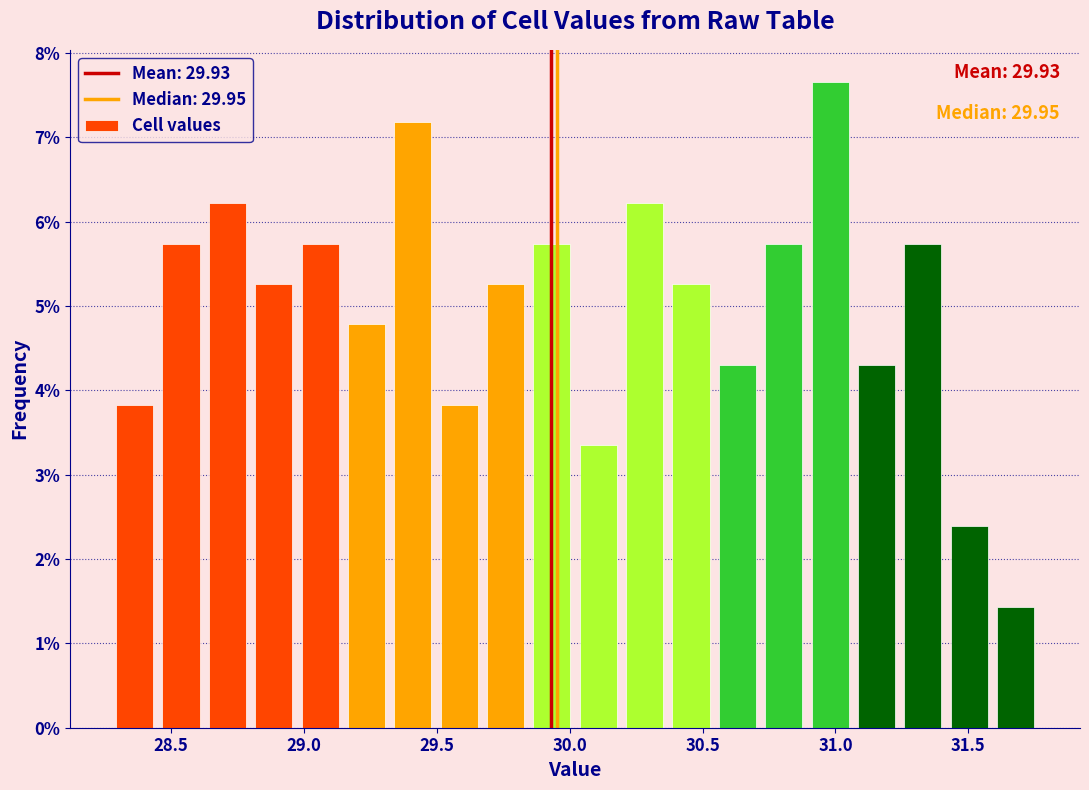

Around what value on the x-axis is the tallest bar? Give the approximate position of its centre, as read against the axis.

31.00